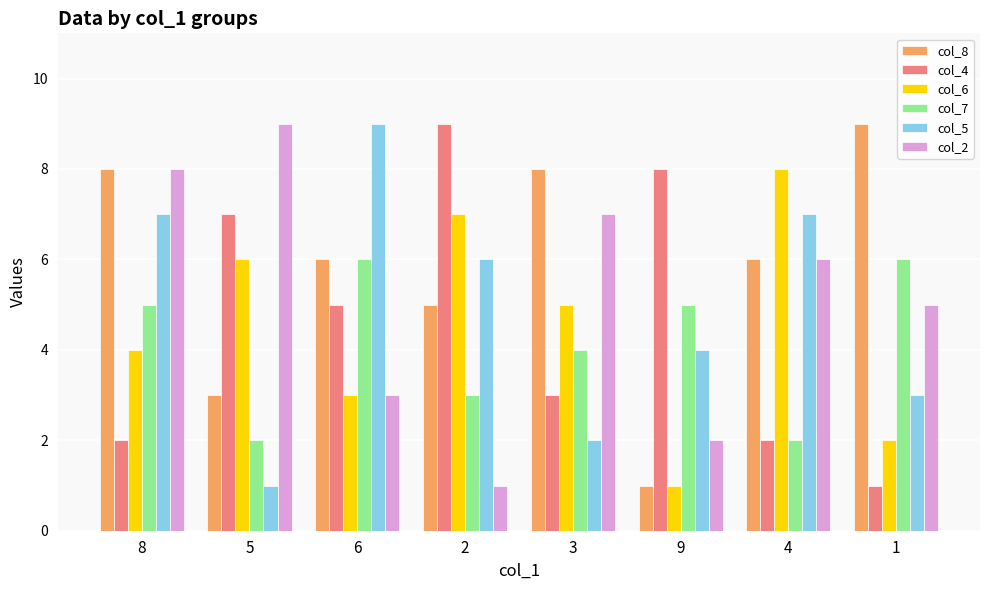

What is the average value of the col_4 series?

5